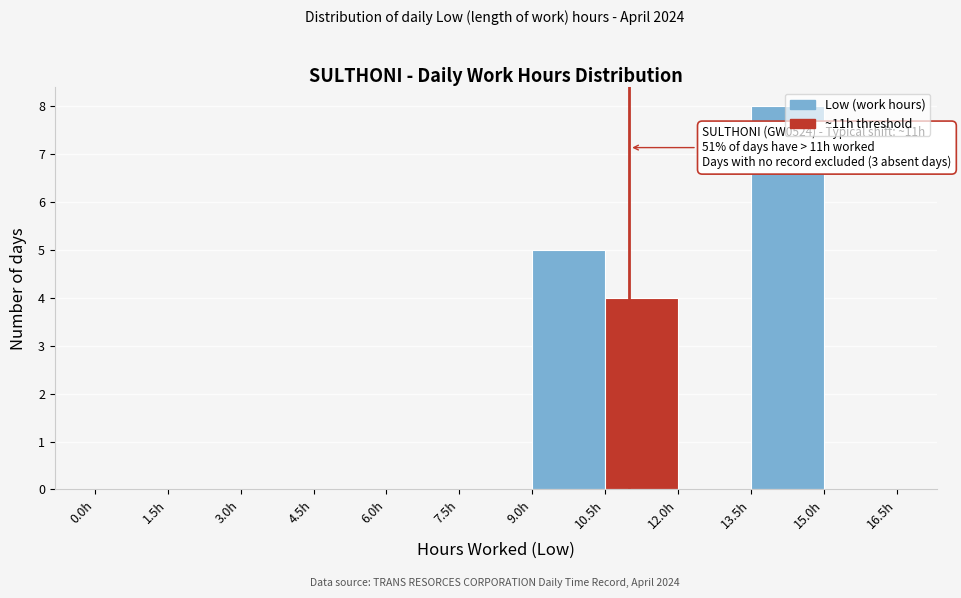

Which range on the x-axis has the tallest bar?

13.5 to 15.0